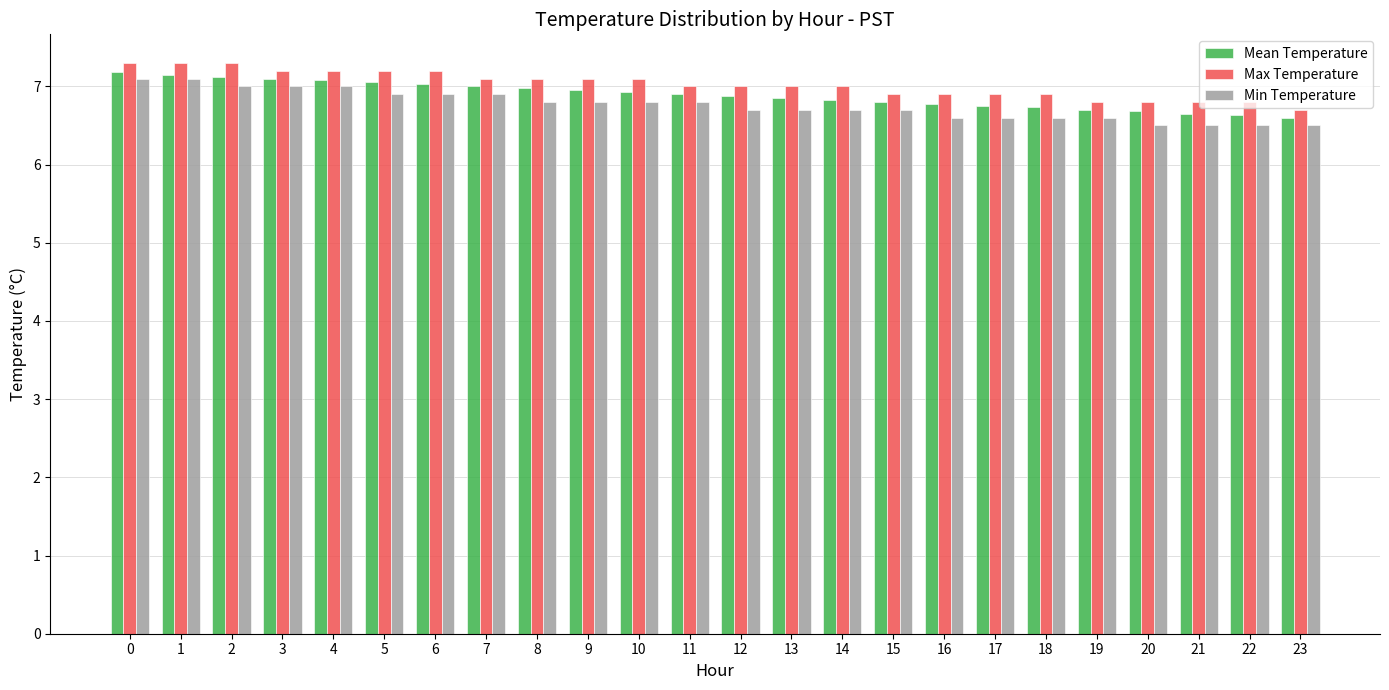

What is the average value of the Min Temperature series?

6.8